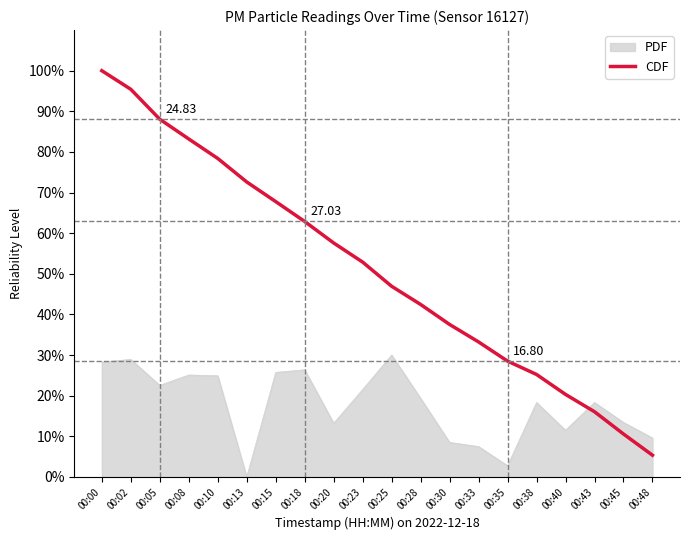

Between 00:28 and 00:33, which series saw the biggest shift?

PDF